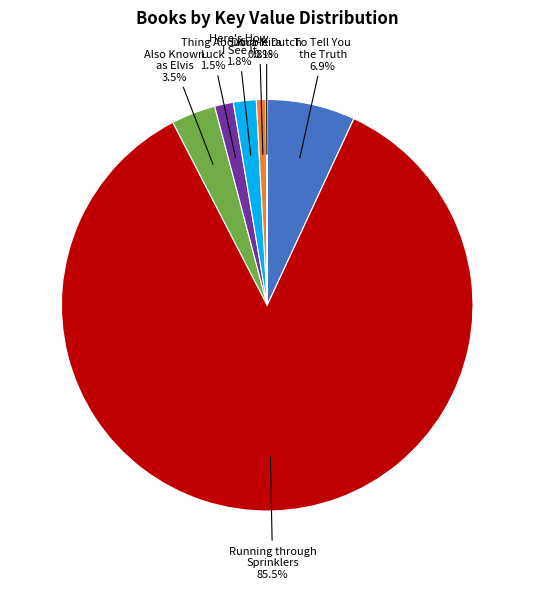

What is the largest slice in the pie chart?

Running through Sprinklers